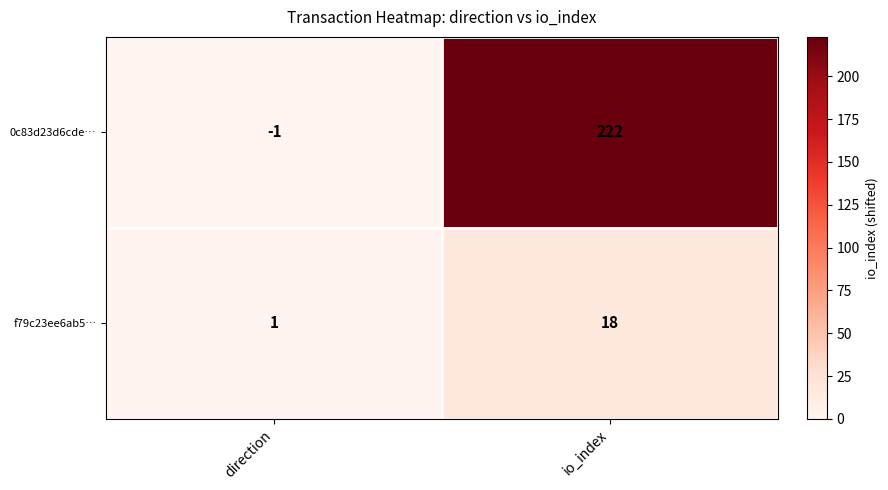

At direction, list the series in order from smallest to largest.

0c83d23d6cde…, f79c23ee6ab5…